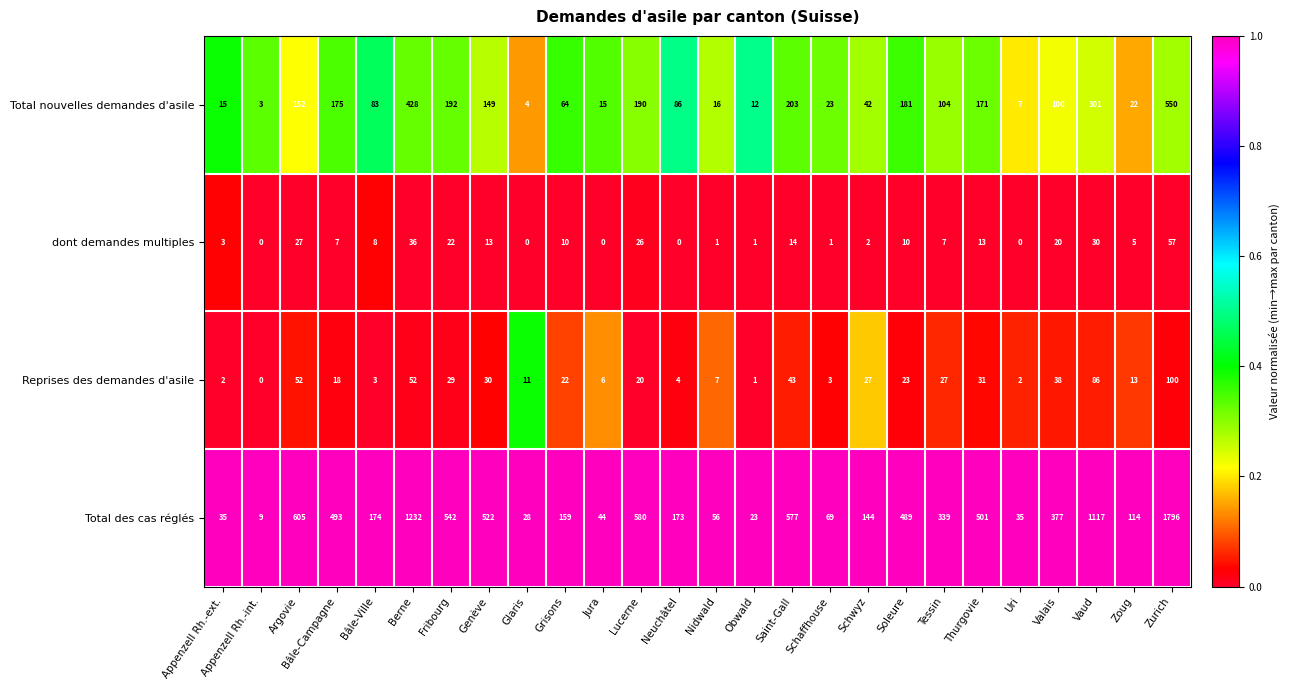

At Nidwald, list the series in order from smallest to largest.

dont demandes multiples, Reprises des demandes d'asile, Total nouvelles demandes d'asile, Total des cas réglés